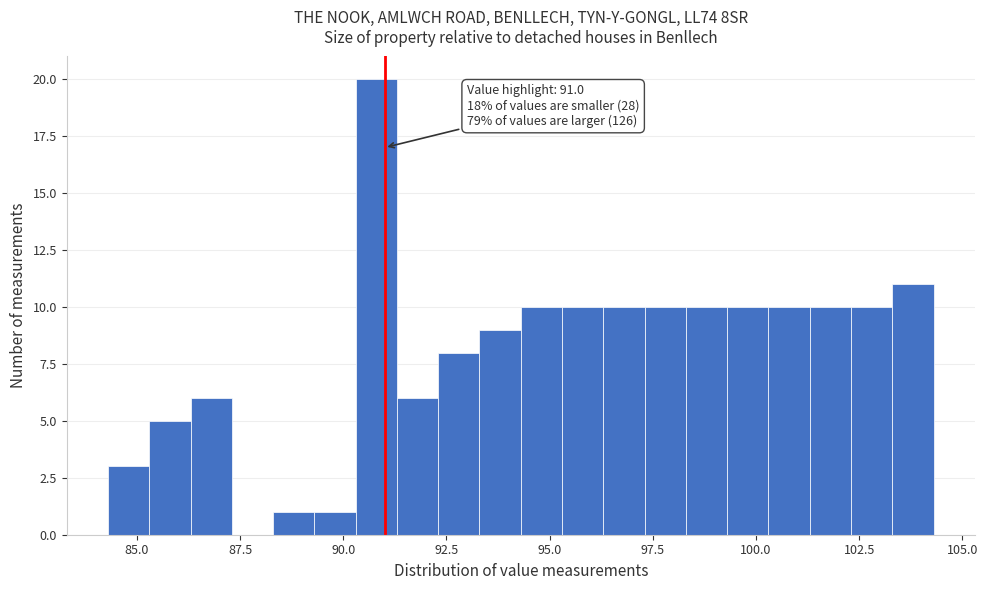

Around what value on the x-axis is the tallest bar? Give the approximate position of its centre, as read against the axis.

91.0